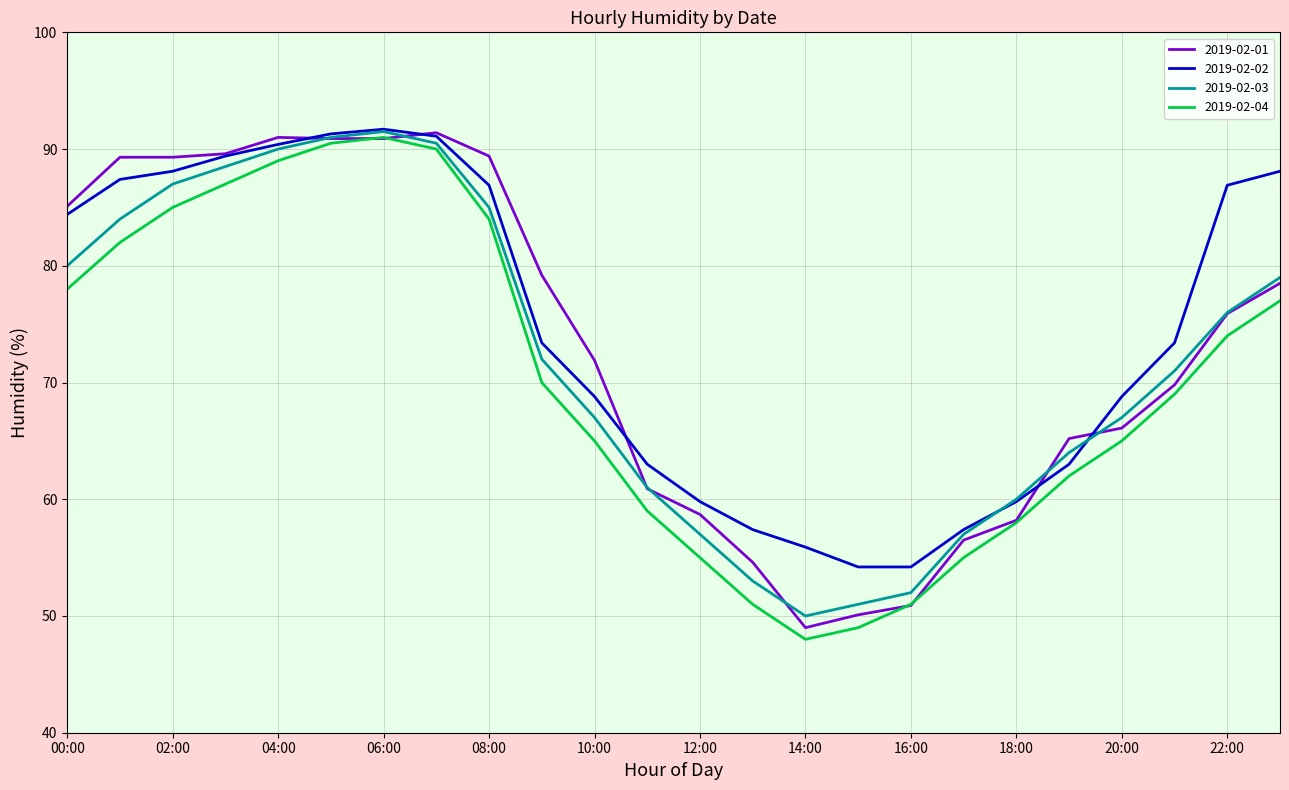

What is the minimum value shown in the chart?

48.0